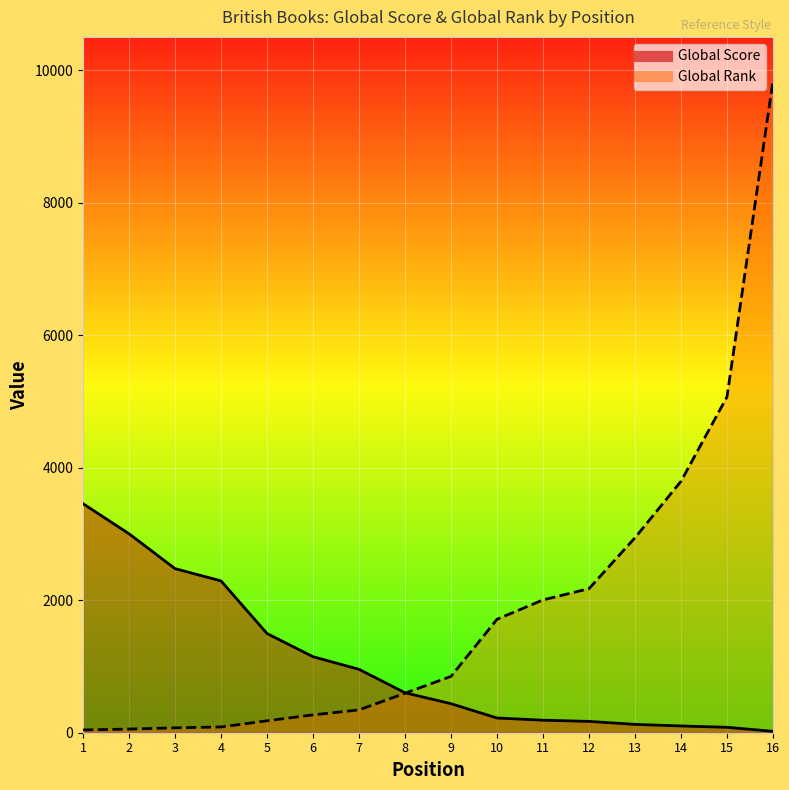

The value of Global Rank at 10 is 1712. True or false?

True